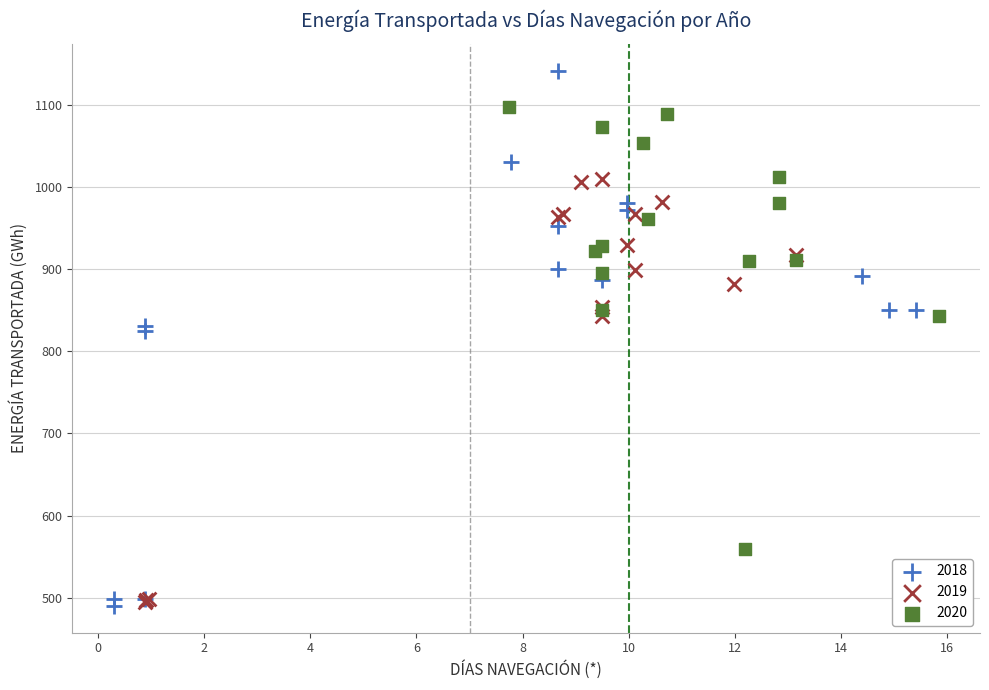

What are all the series names shown in the legend?

2018, 2019, 2020